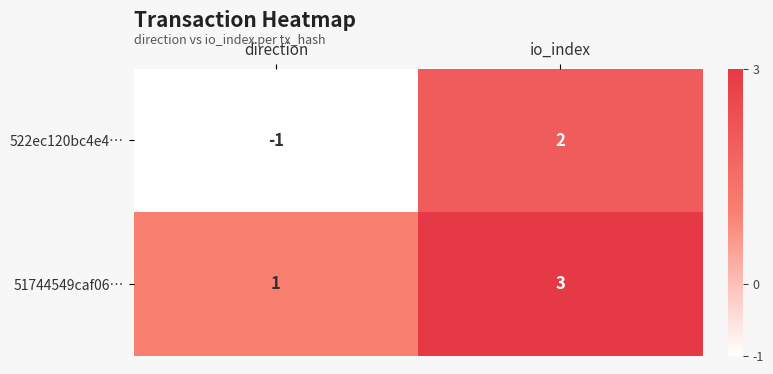

At how many categories does at least one series exceed 2?

1